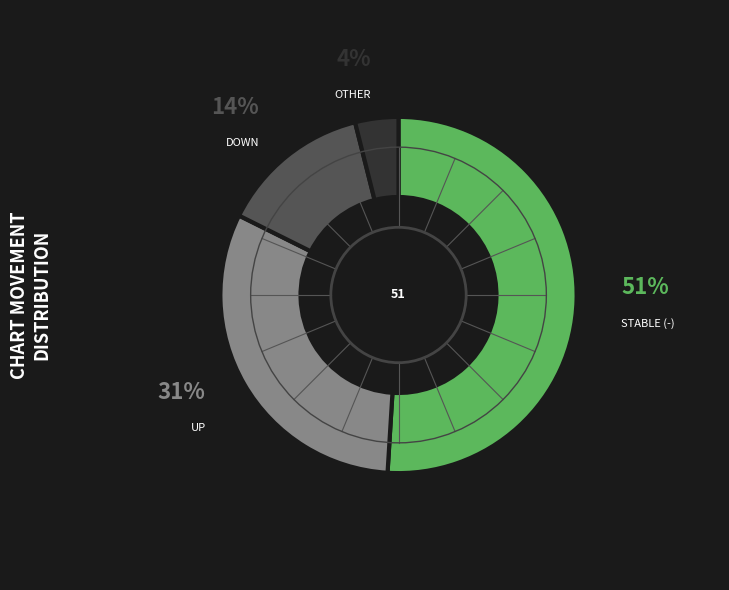

Is there a majority slice in this chart?

Yes